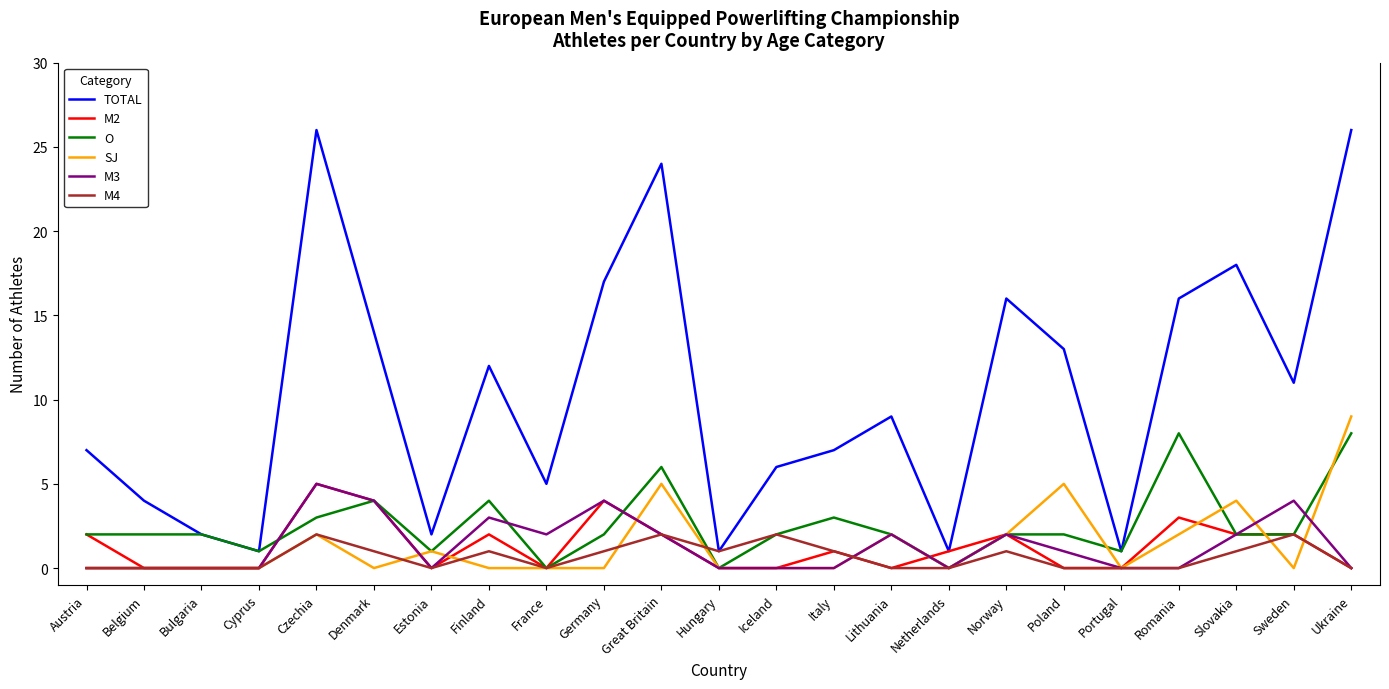

The M2 series shows 2 at Hungary. True or false?

False